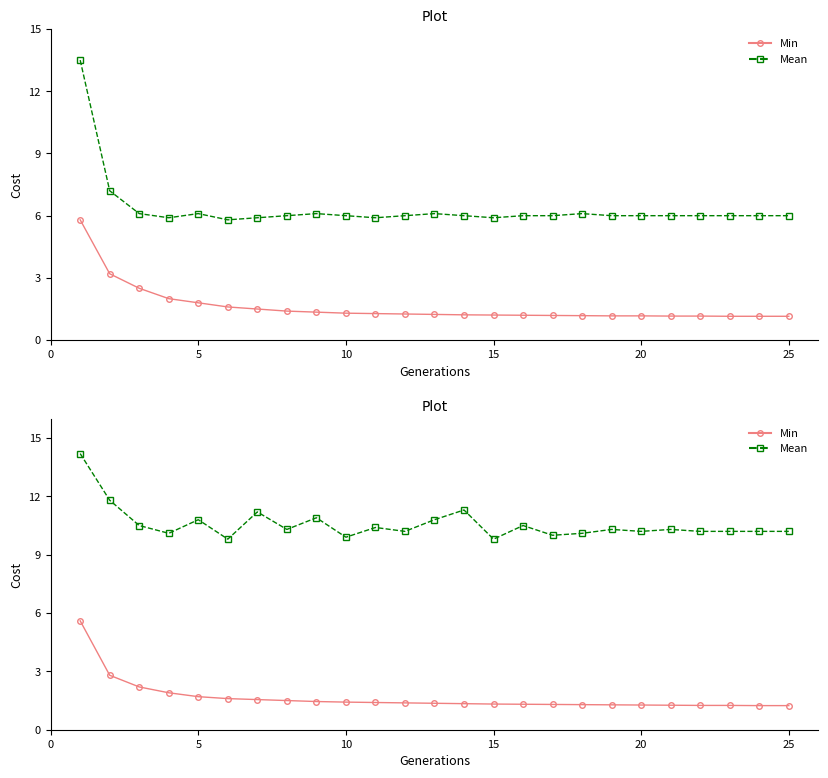

True or false: Min and Mean cross at least once.

False